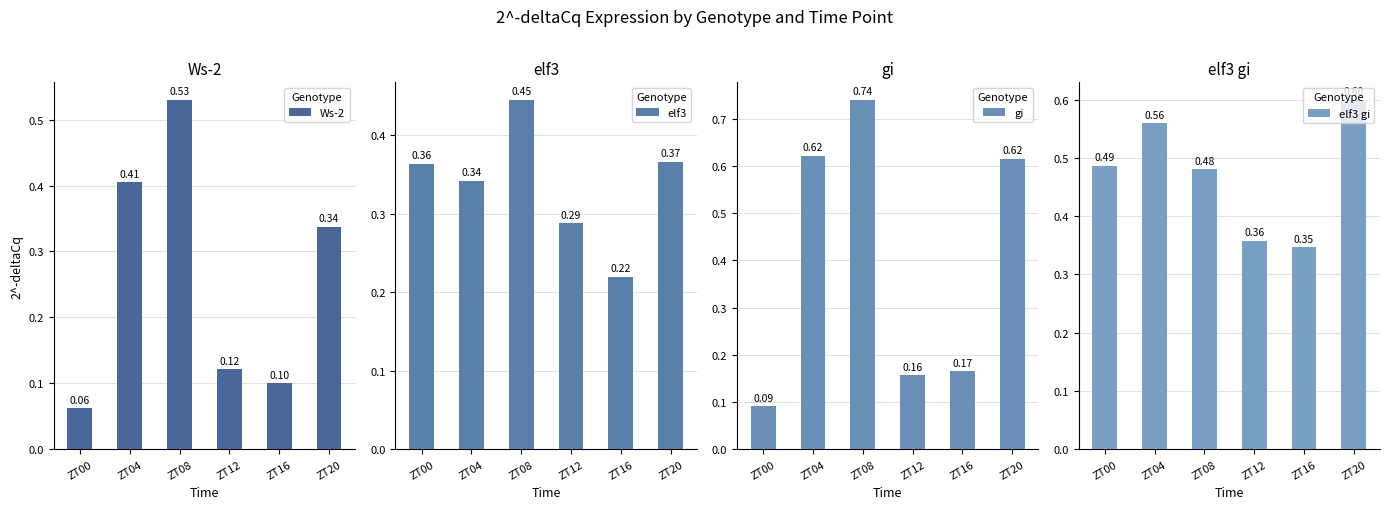

List the series in order of their overall mean, highest first.

elf3 gi, gi, elf3, Ws-2